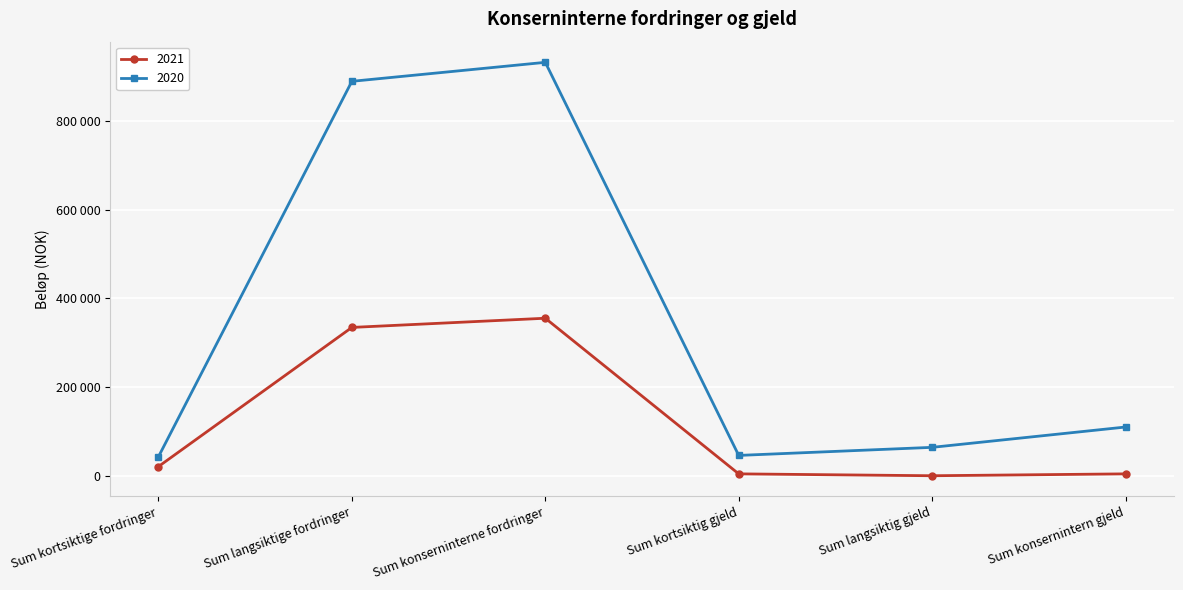

What is the highest value of the 2020 series?

931874.0